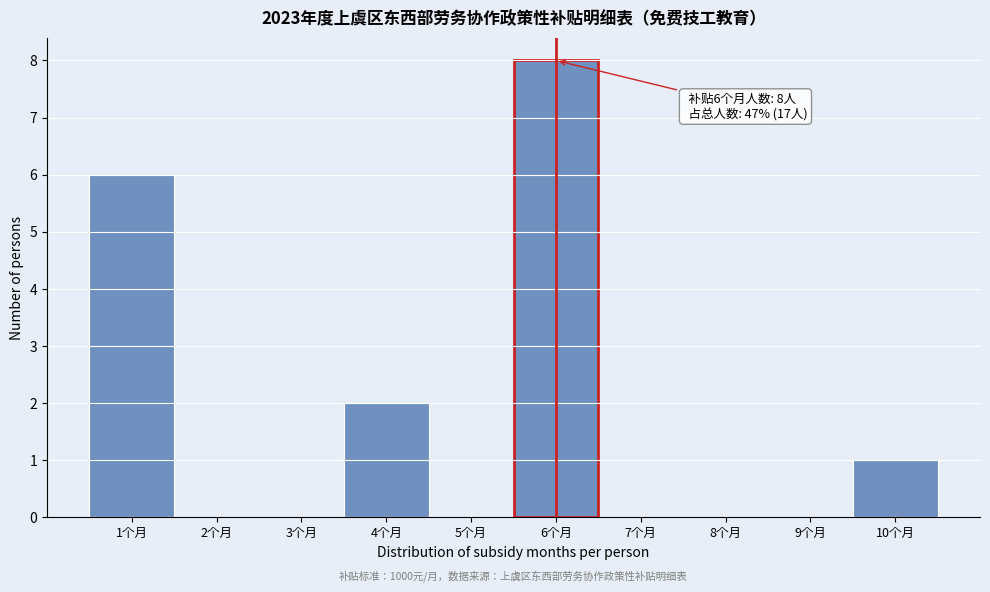

Which range on the x-axis has the tallest bar?

5.5 to 6.5